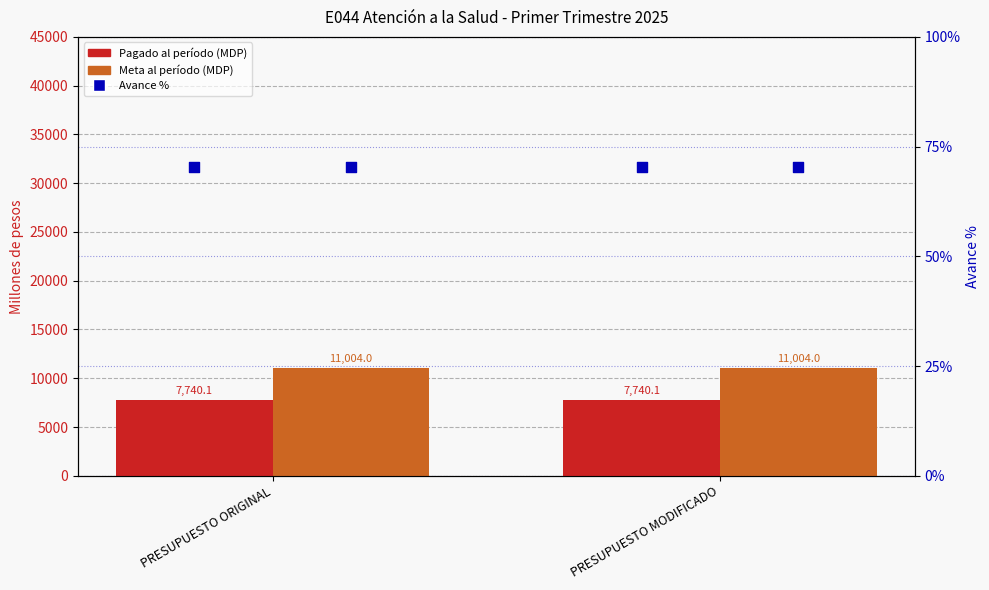

What are all the series names shown in the legend?

Pagado al período, Meta al período, Avance %